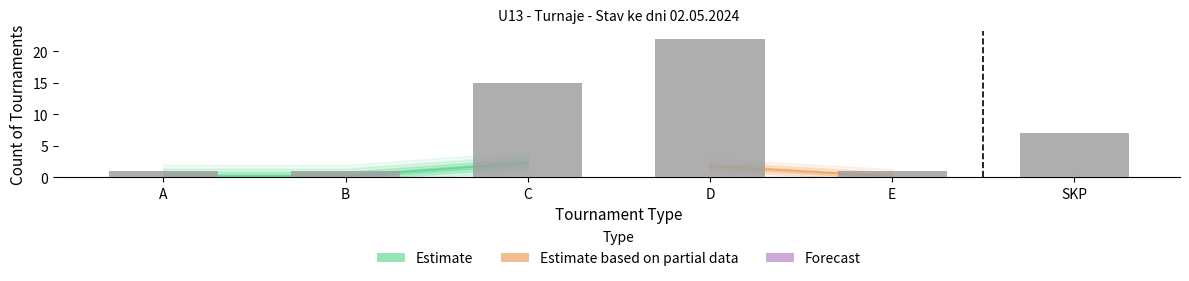

Rank the categories by value from lowest to highest.

A, B, E, SKP, C, D